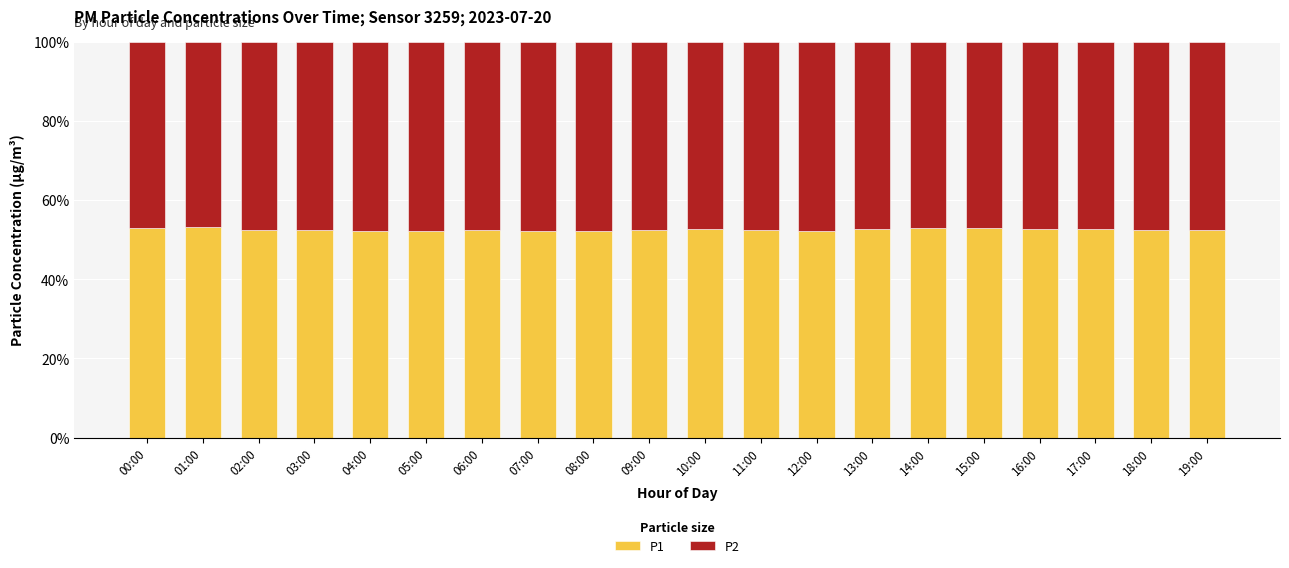

What is the maximum value for P1?

53.1